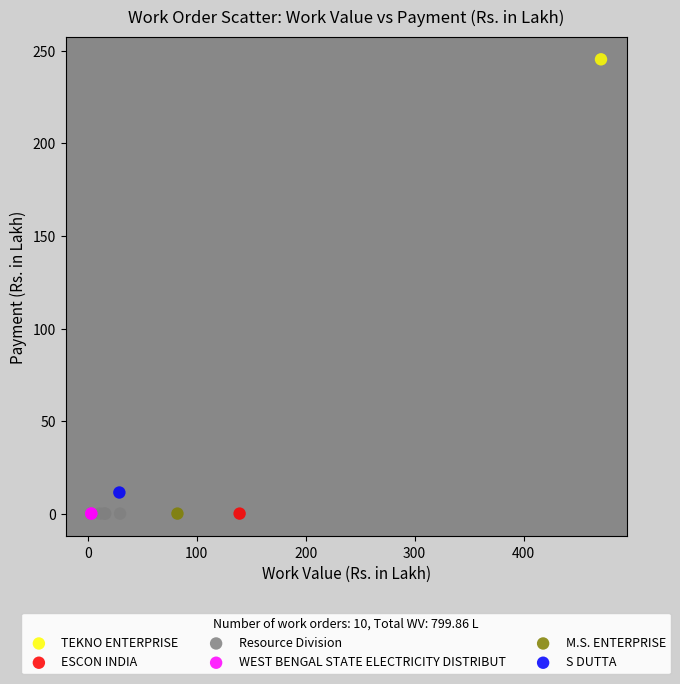

Which series contains the highest Y value?

TEKNO ENTERPRISE